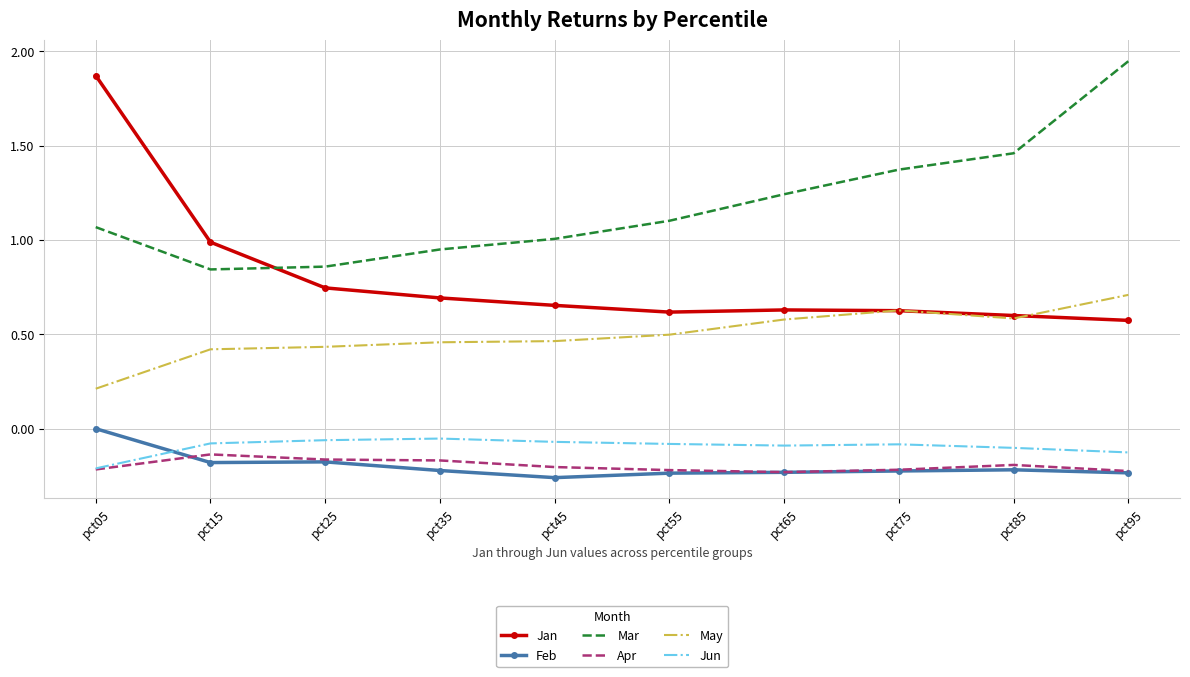

Which category has the lowest value in the Jun series?

pct05